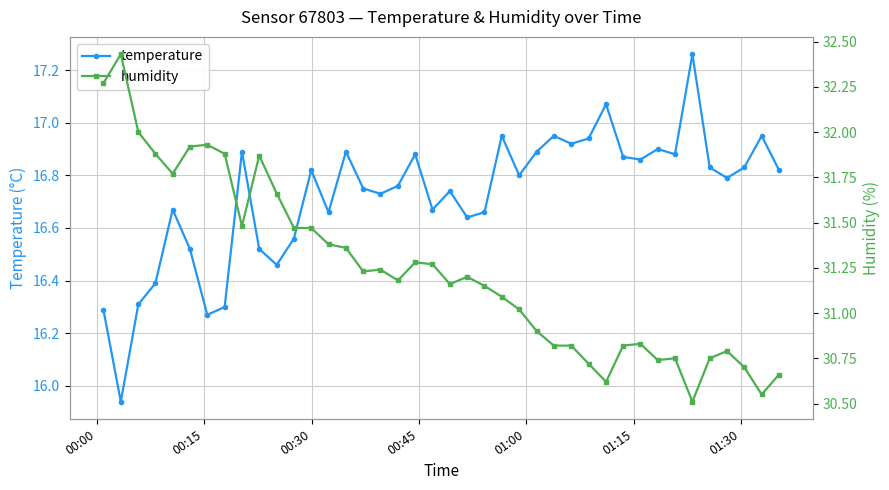

How many categories are shown in the chart?

40